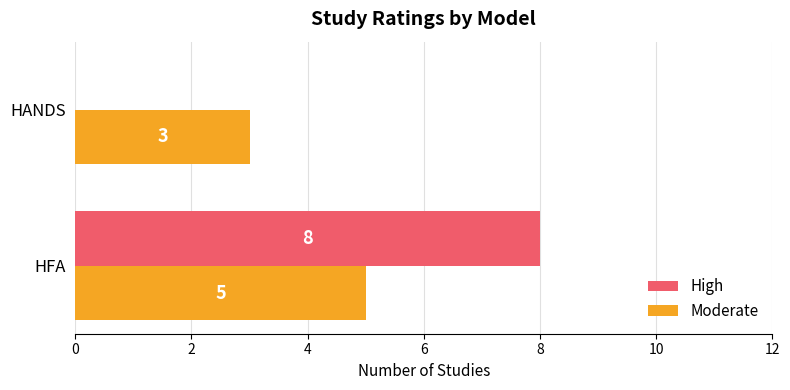

How many categories are shown in the chart?

2